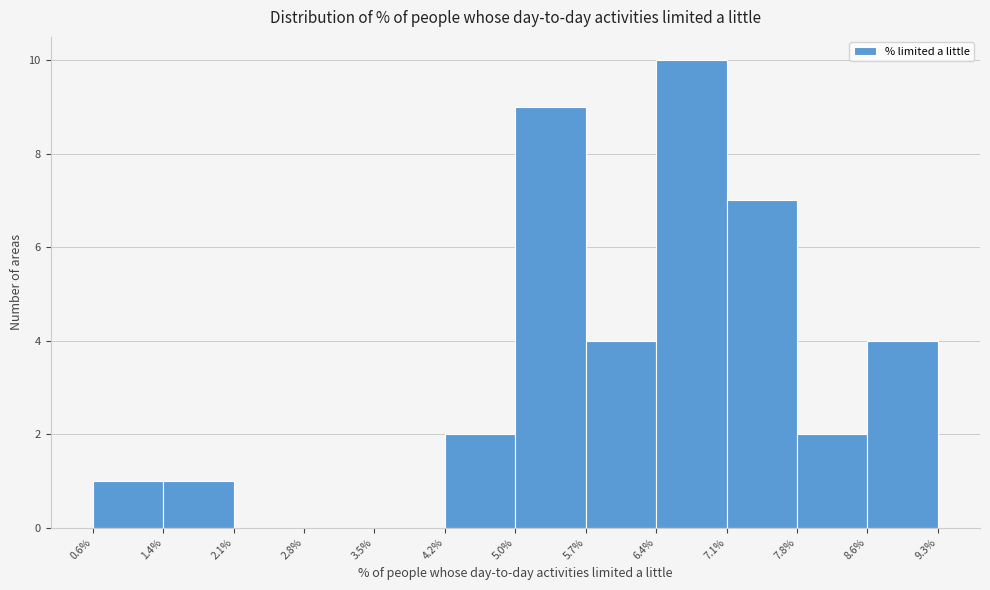

Reading left to right, list every bar in this chart as the range it spans on the x-axis followed by its height. The values are not printed on the chart, so give them approximately, as read against the axis.

0.6% to 1.4%: 1
1.4% to 2.1%: 1
2.1% to 2.8%: 0
2.8% to 3.5%: 0
3.5% to 4.2%: 0
4.2% to 5.0%: 2
5.0% to 5.7%: 9
5.7% to 6.4%: 4
6.4% to 7.1%: 10
7.1% to 7.8%: 7
7.8% to 8.6%: 2
8.6% to 9.3%: 4